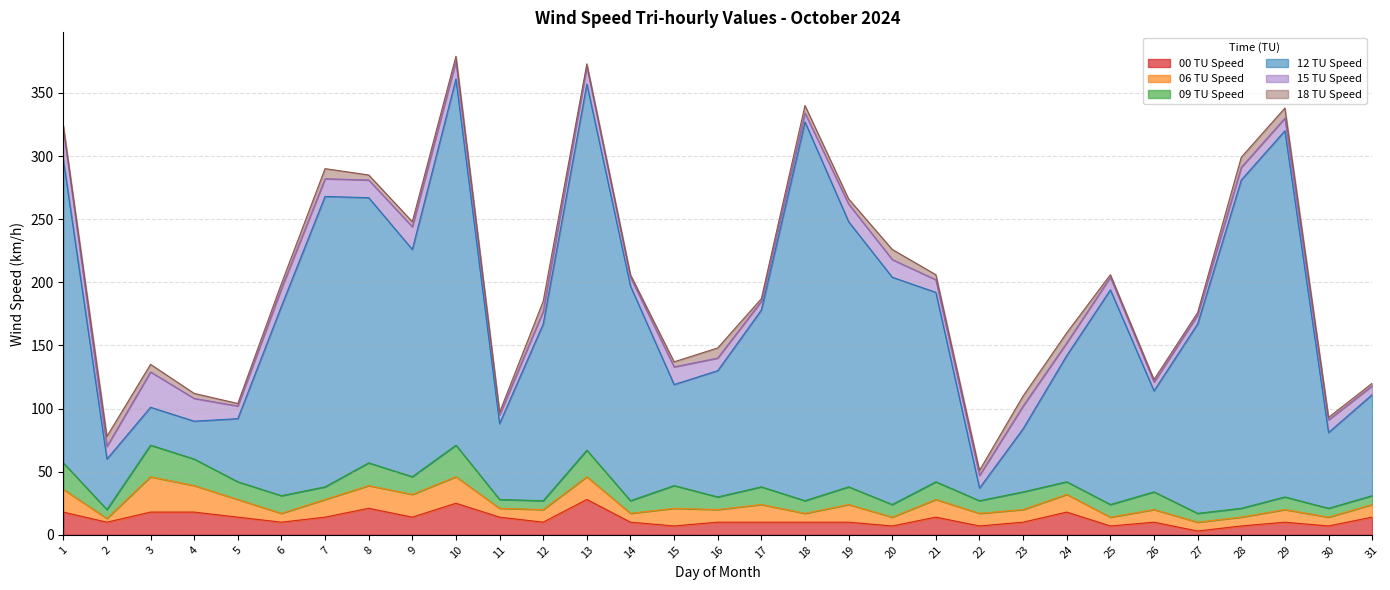

What are all the series names shown in the legend?

00 TU Speed, 06 TU Speed, 09 TU Speed, 12 TU Speed, 15 TU Speed, 18 TU Speed